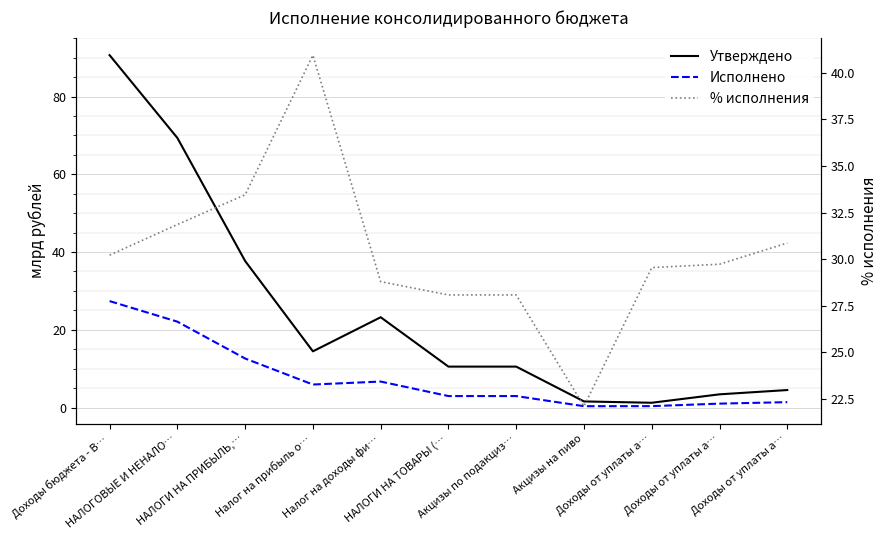

Which series changed the most between НАЛОГИ НА ПРИБЫЛЬ,… and Акцизы по подакциз…?

Утверждено